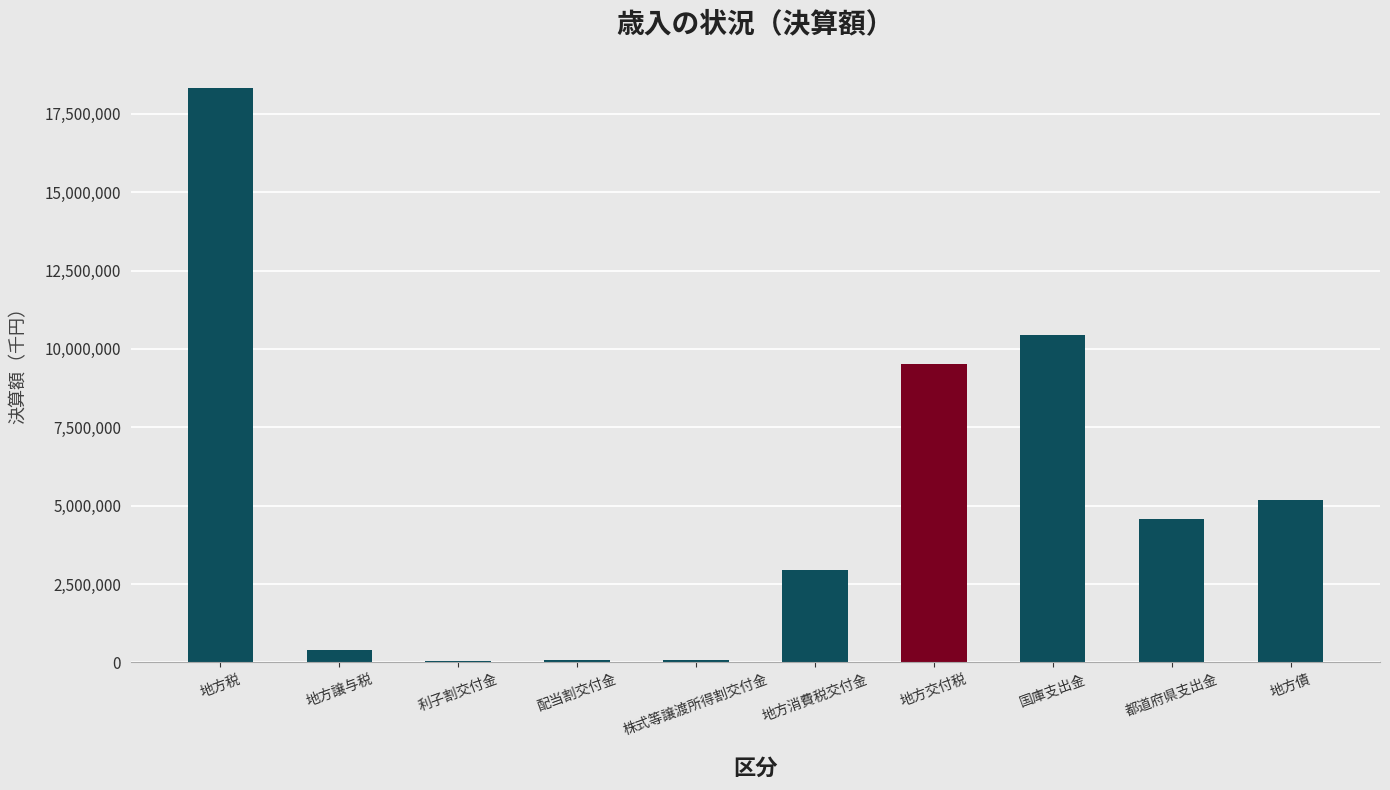

What is the sum of all values?

51609986